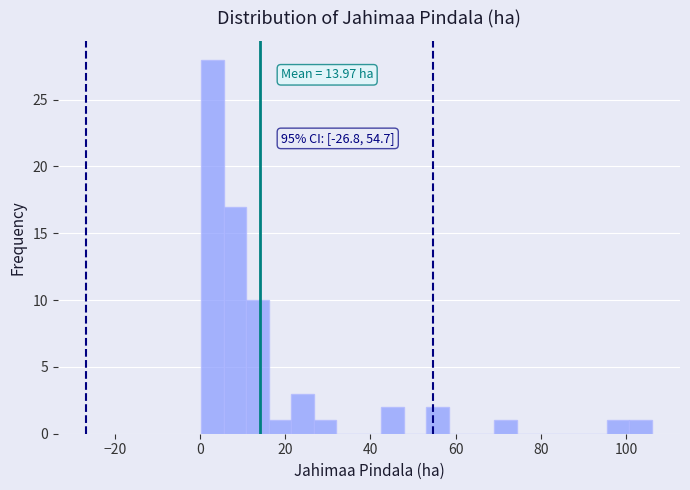

Read against the x-axis, roughly where is the centre of the tallest bar?

2